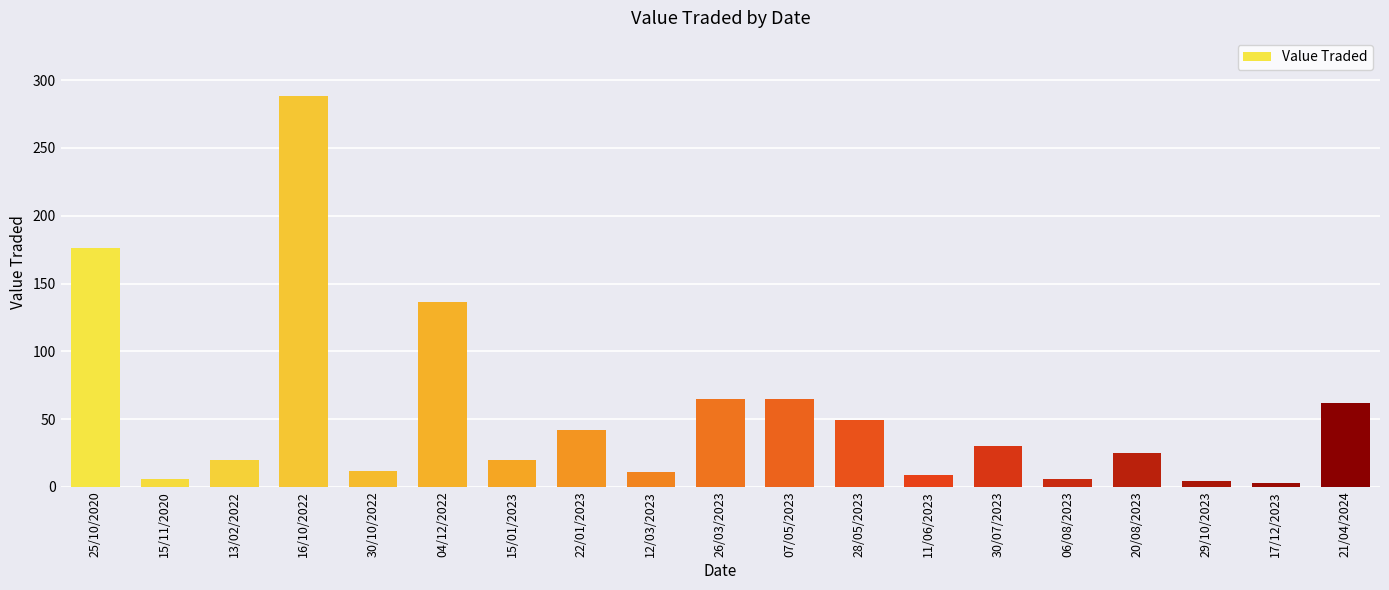

True or false: the data shows 20 at 13/02/2022.

True